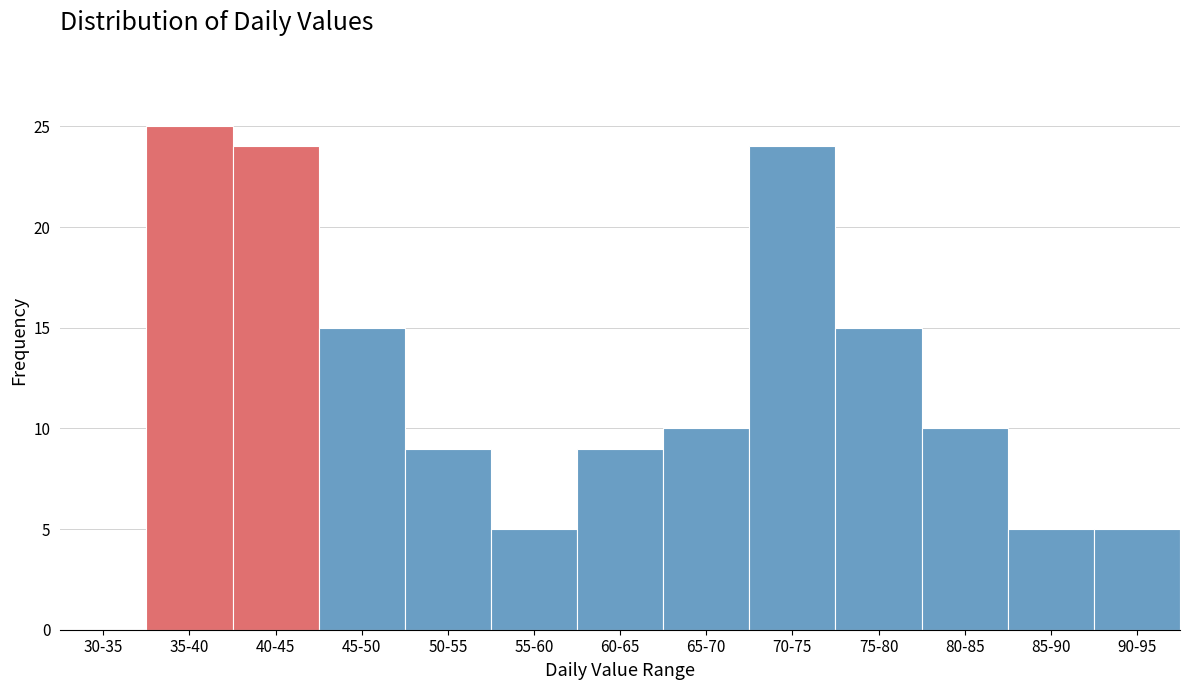

Reading left to right, what are all the values shown in this chart?

30-35=0	35-40=25	40-45=24	45-50=15	50-55=9	55-60=5	60-65=9	65-70=10	70-75=24	75-80=15	80-85=10	85-90=5	90-95=5